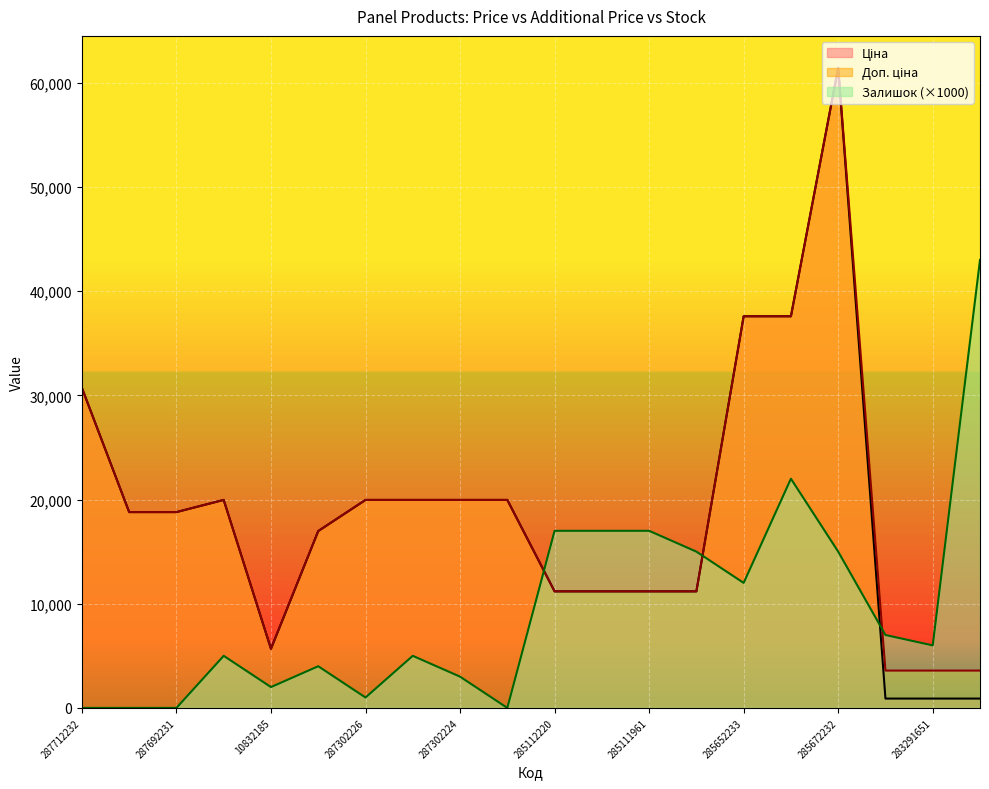

Between 10832185 and 285112217, which series saw the biggest shift?

Залишок